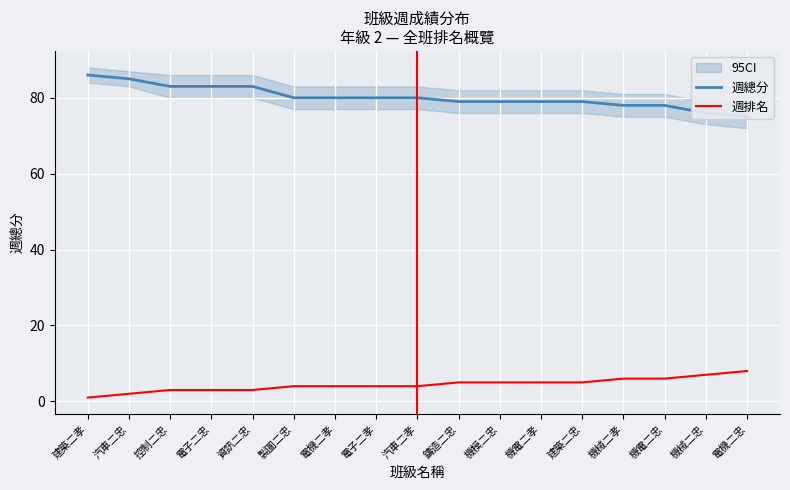

Which category has the lowest value in the 週排名 series?

建築二孝